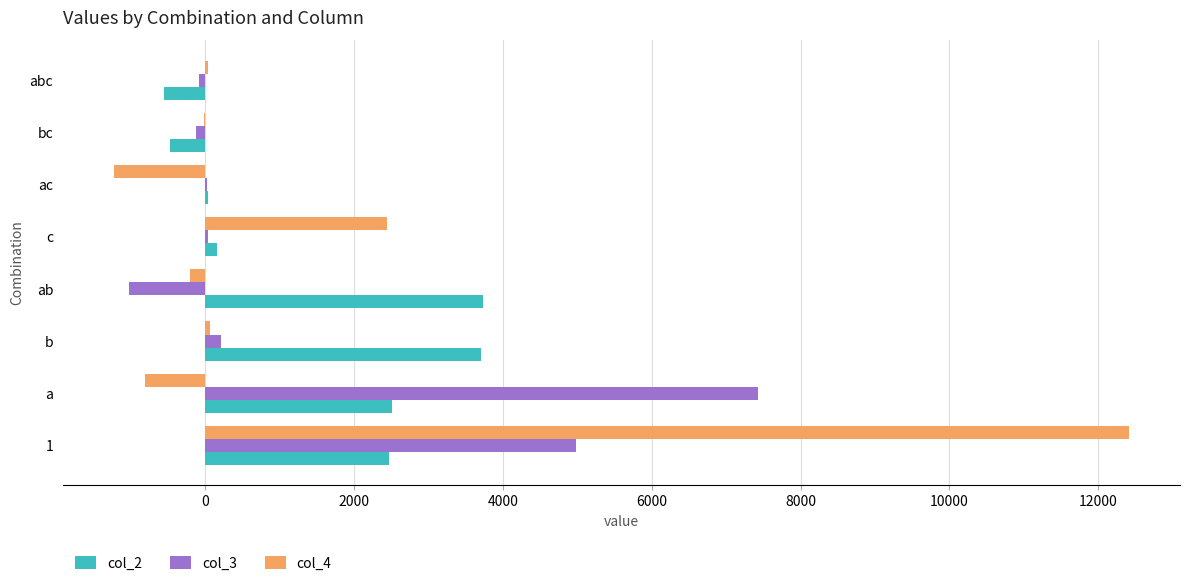

How many series are shown in this chart?

3